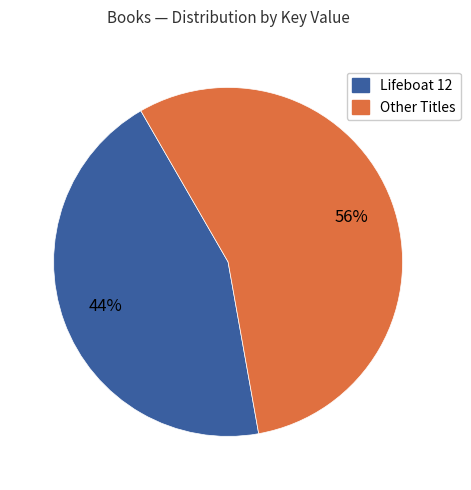

To the nearest percent, what is the average slice percentage?

50%